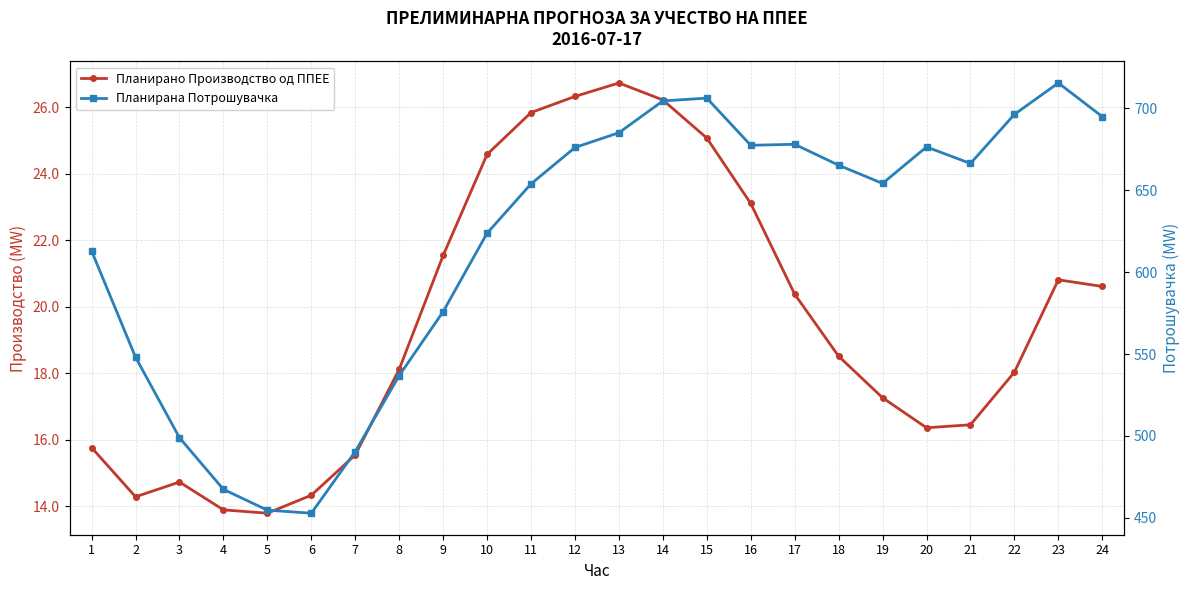

Rank the series by their maximum value, from lowest to highest.

Планирано Производство од ППЕЕ, Планирана Потрошувачка